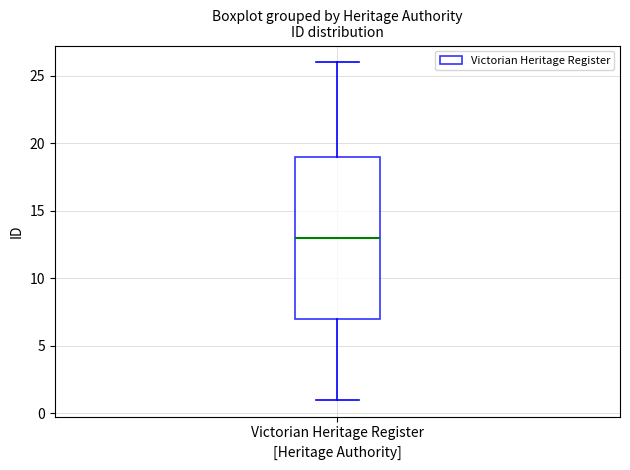

Transcribe this box plot: give where the median line is, the range the box spans, and where the two whiskers end, as read against the y-axis. The values are not printed on the chart, so give them approximately, as read against the axis.

median 13, box 7 to 19, whiskers 1 to 26